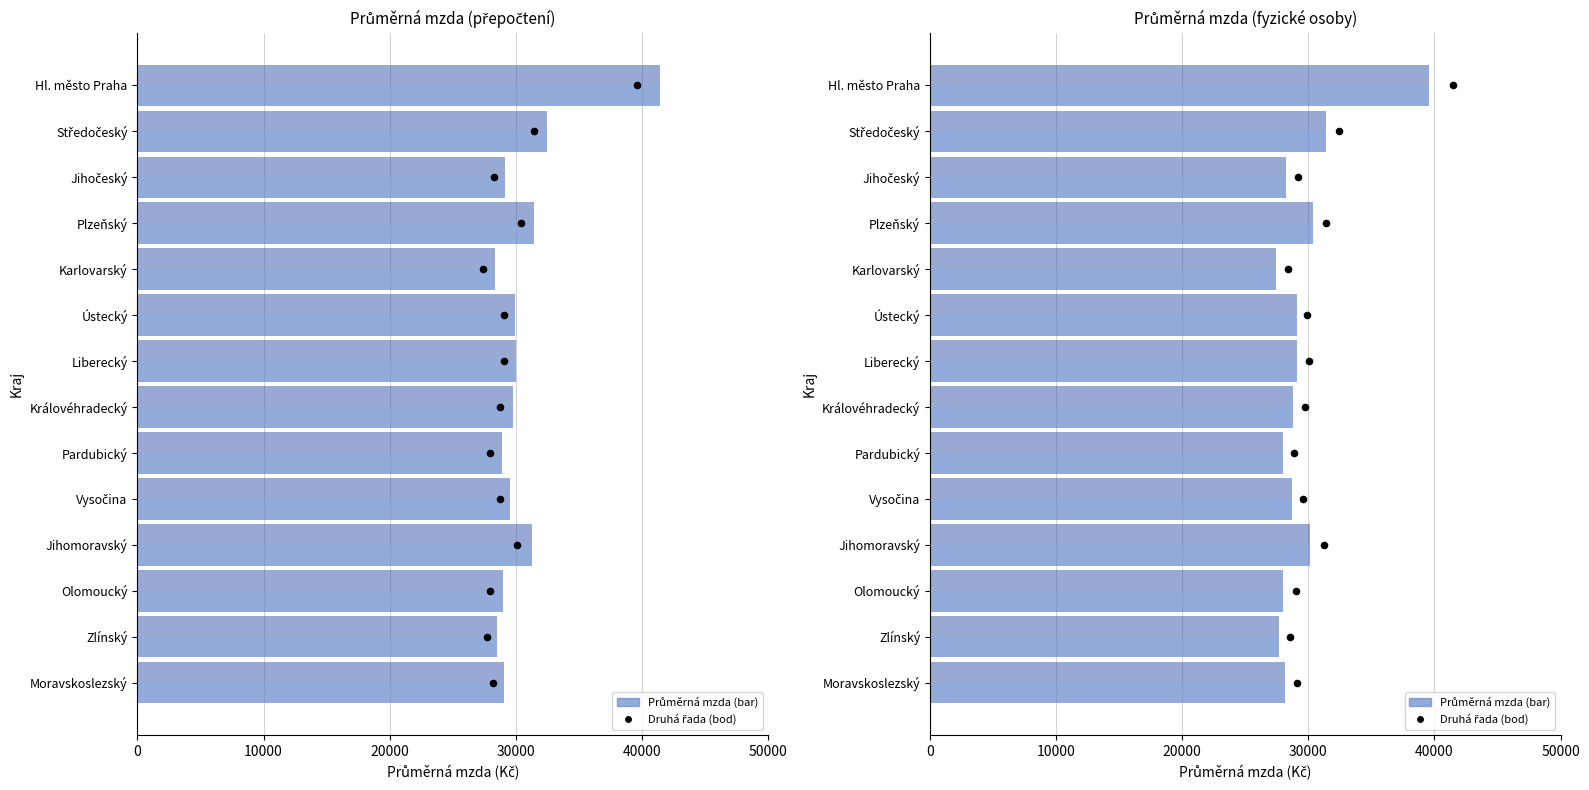

What are all the series names shown in the legend?

Průměrná mzda, Druhá řada